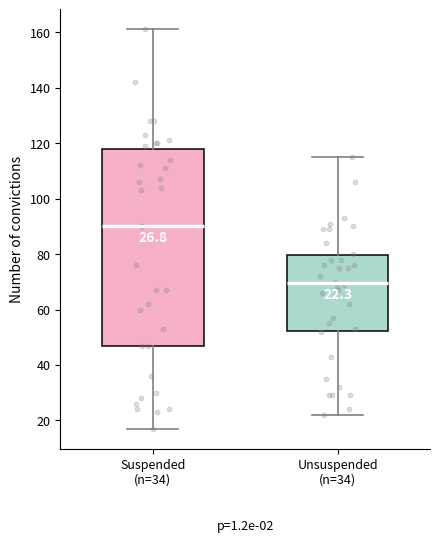

Which box's median line is the highest?

Suspended (n=34)